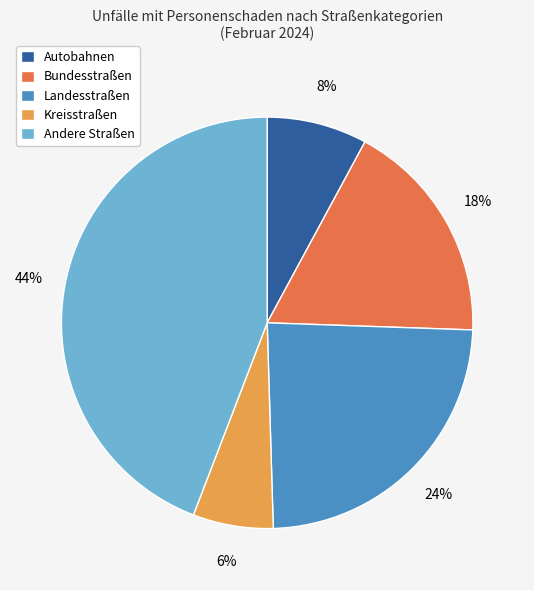

Between Autobahnen and Bundesstraßen, which is larger?

Bundesstraßen